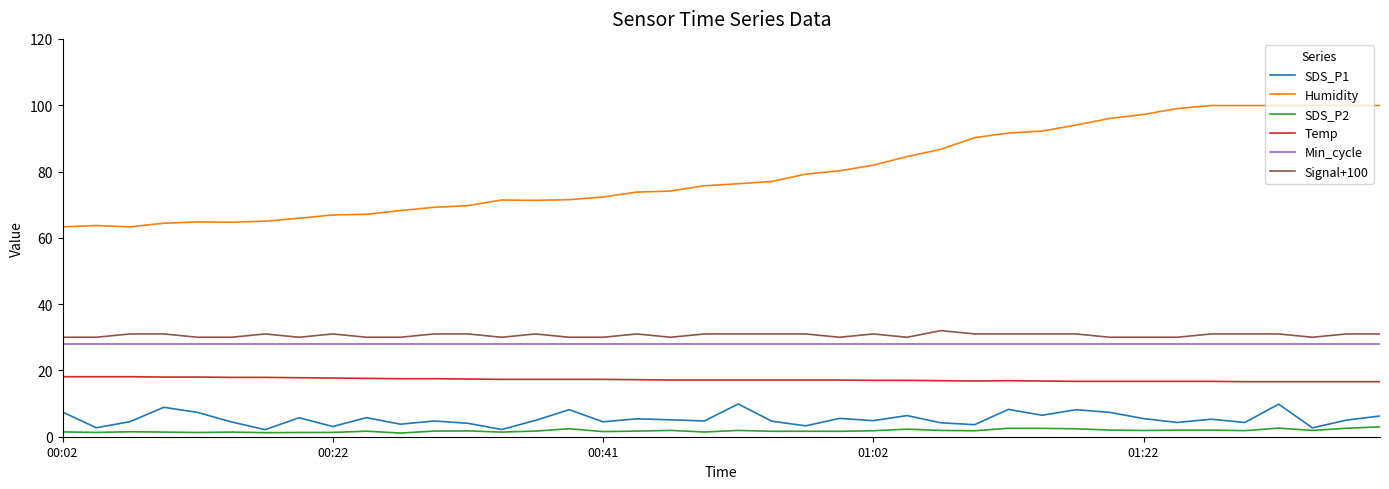

Which series has the largest range (max minus min)?

Humidity